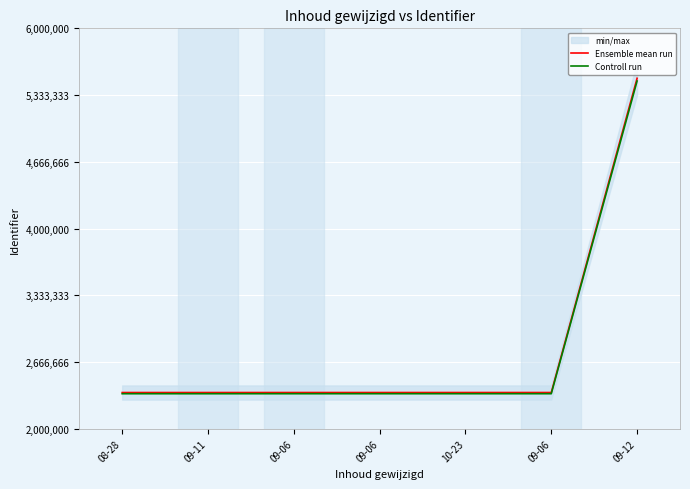

What is the minimum value for Ensemble mean run?

2362188.0